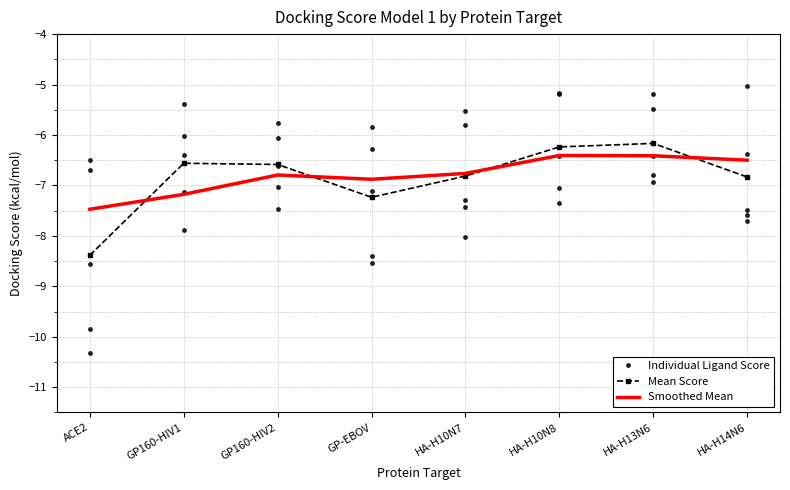

Reading left to right, transcribe all the data shown in this chart.

Individual Ligand Score: ACE2=-8.6	GP160-HIV1=-7.9	GP160-HIV2=-7.0	GP-EBOV=-7.1	HA-H10N7=-7.4	HA-H10N8=-6.4	HA-H13N6=-6.4	HA-H14N6=-7.7
Mean Score: ACE2=-8.4	GP160-HIV1=-6.6	GP160-HIV2=-6.6	GP-EBOV=-7.2	HA-H10N7=-6.8	HA-H10N8=-6.2	HA-H13N6=-6.2	HA-H14N6=-6.8
Smoothed Mean: ACE2=-7.5	GP160-HIV1=-7.2	GP160-HIV2=-6.8	GP-EBOV=-6.9	HA-H10N7=-6.8	HA-H10N8=-6.4	HA-H13N6=-6.4	HA-H14N6=-6.5